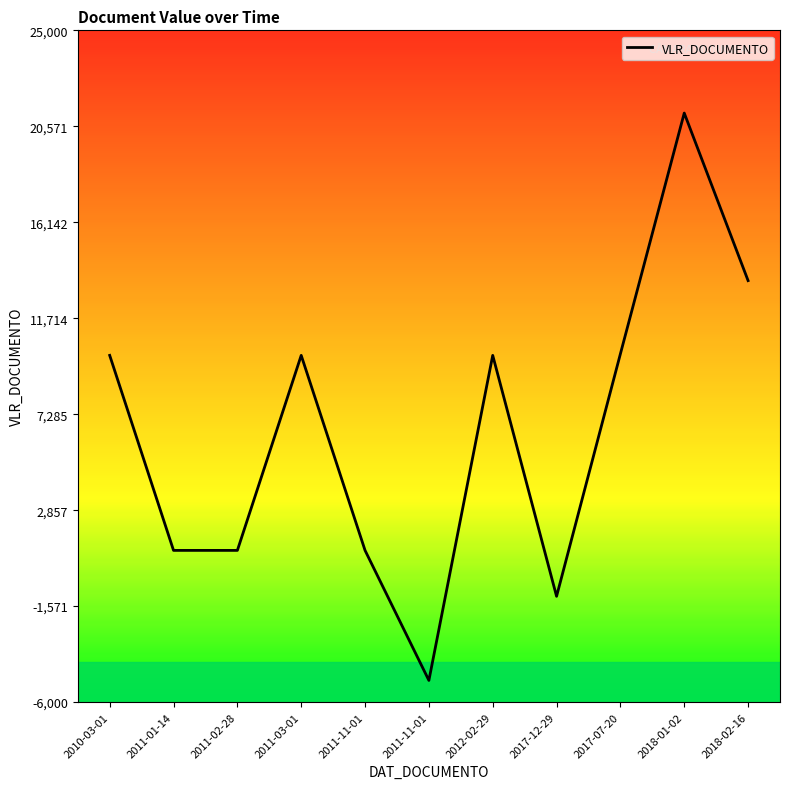

Rank the categories by value from highest to lowest.

2018-01-02, 2018-02-16, 2017-07-20, 2010-03-01, 2011-03-01, 2012-02-29, 2011-01-14, 2011-02-28, 2011-11-01, 2017-12-29, 2011-11-01